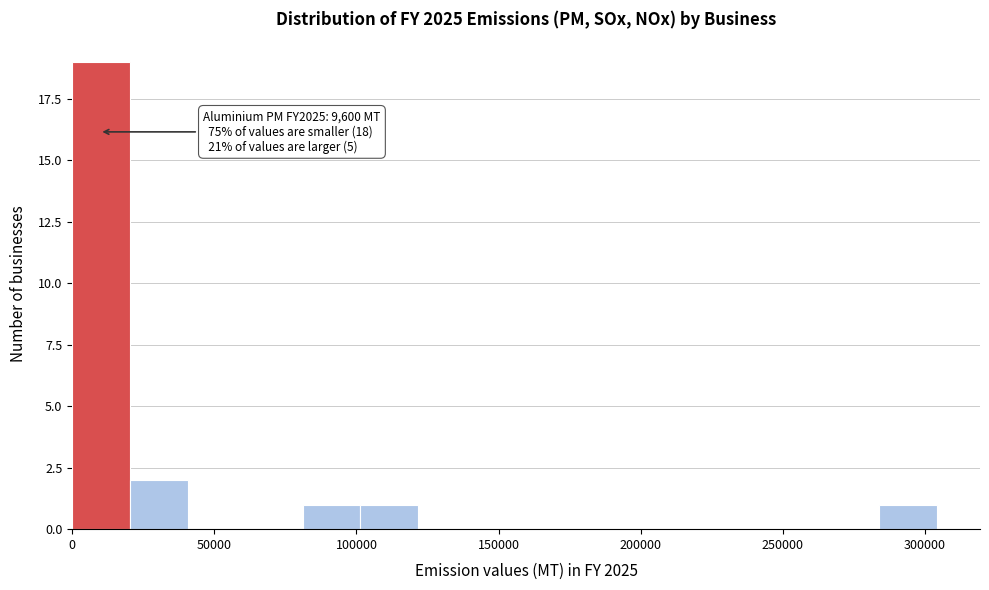

Over which range of the x-axis is the bar tallest?

0 to 20000